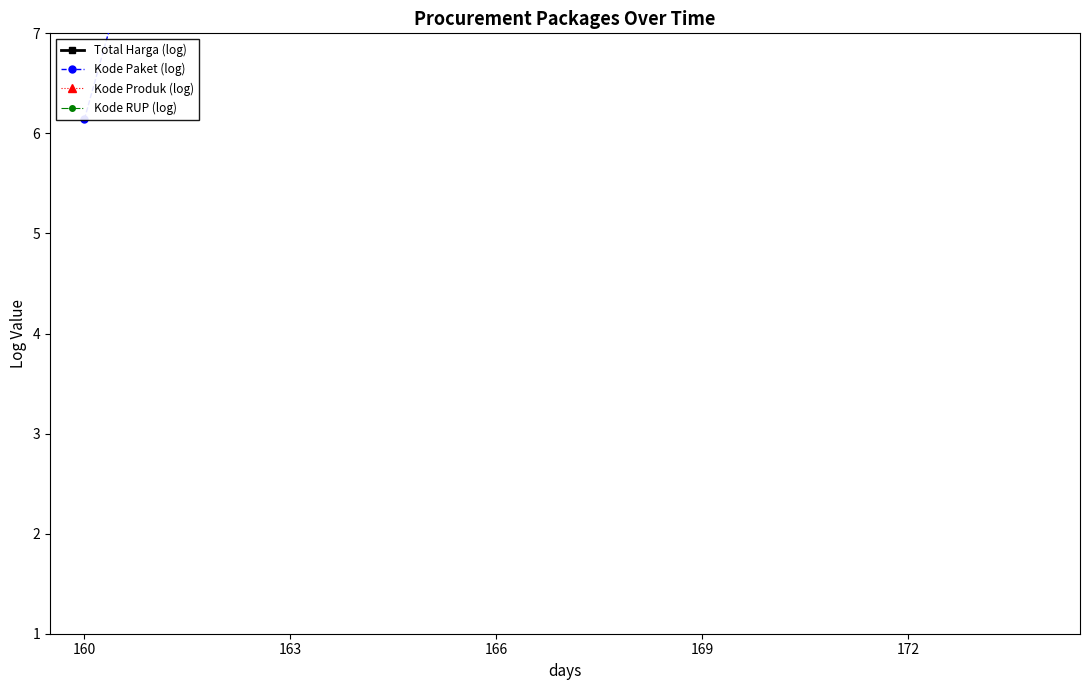

How many lines are shown in the chart?

4